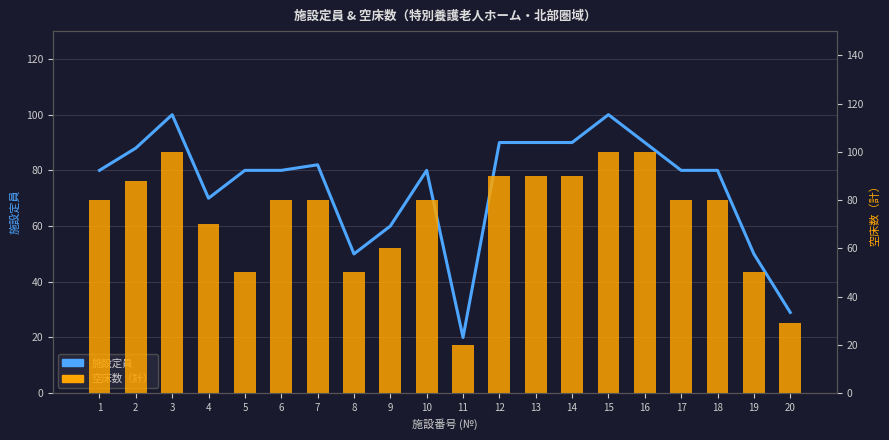

The 空床数（計） series shows 135 at 7. True or false?

False